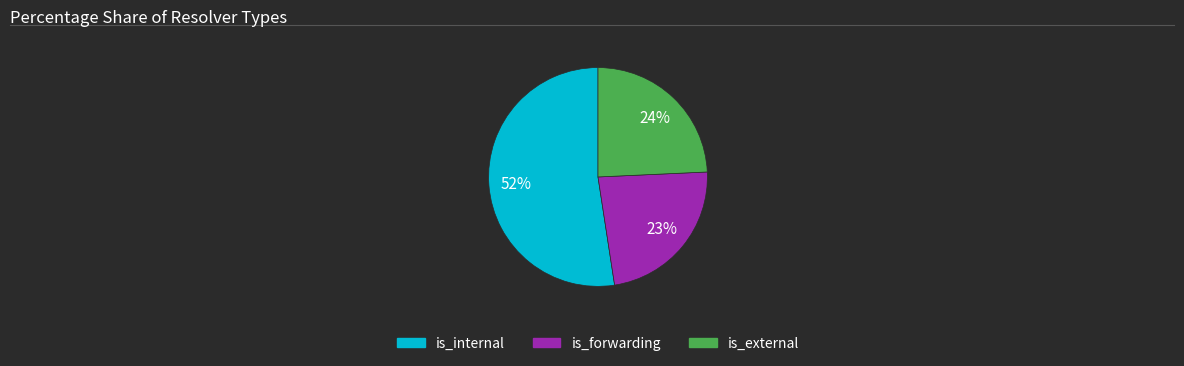

Which category has the smallest portion of the pie?

is_forwarding